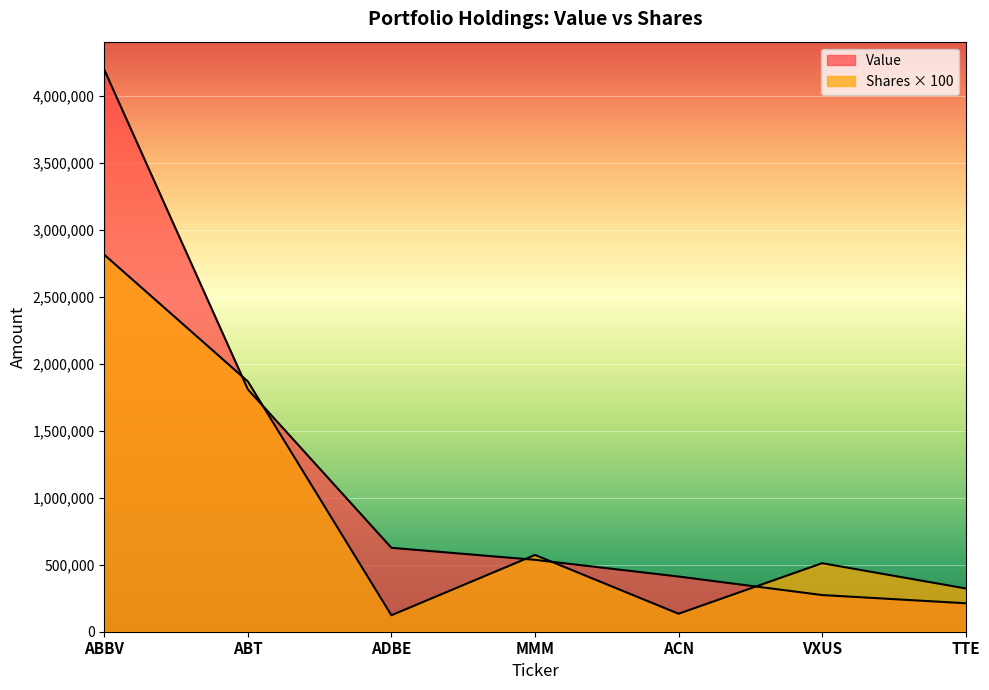

At which label is Shares or principal amount closest to 1467950?

ABT